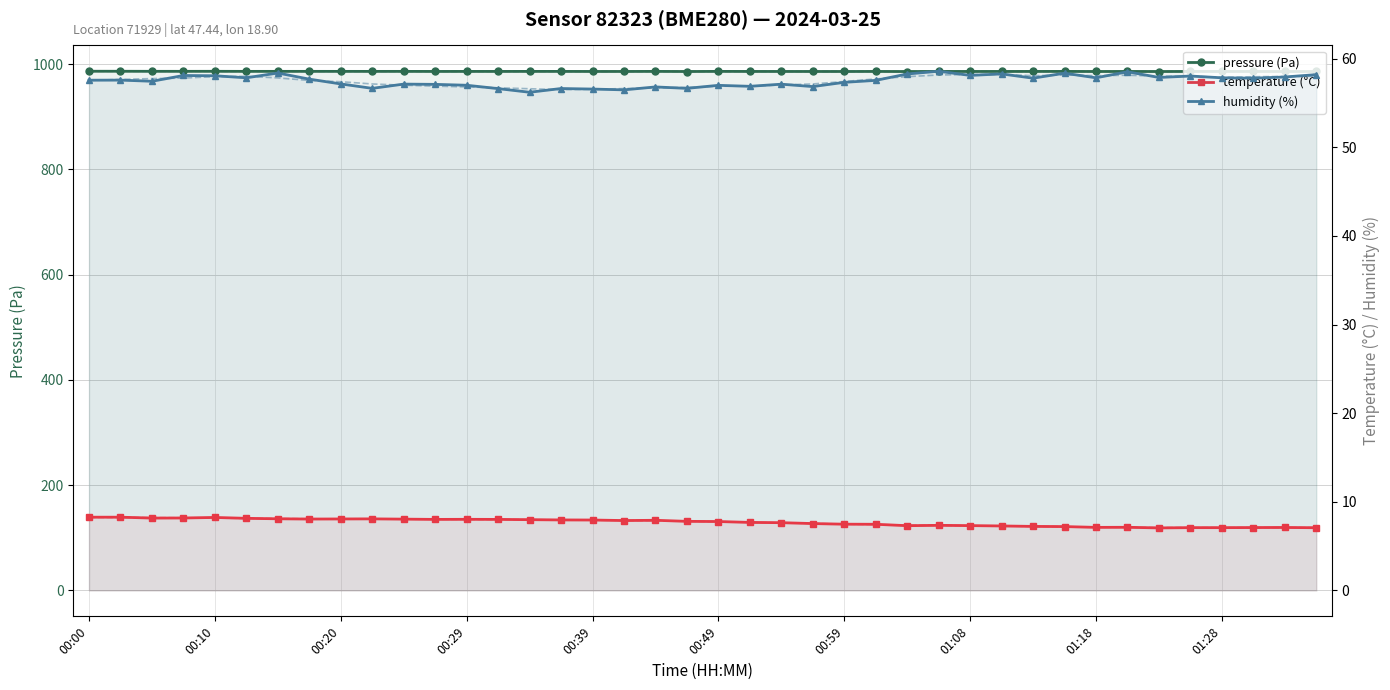

At 00:59, list the series in order from smallest to largest.

temperature (°C), humidity (%), pressure (Pa)